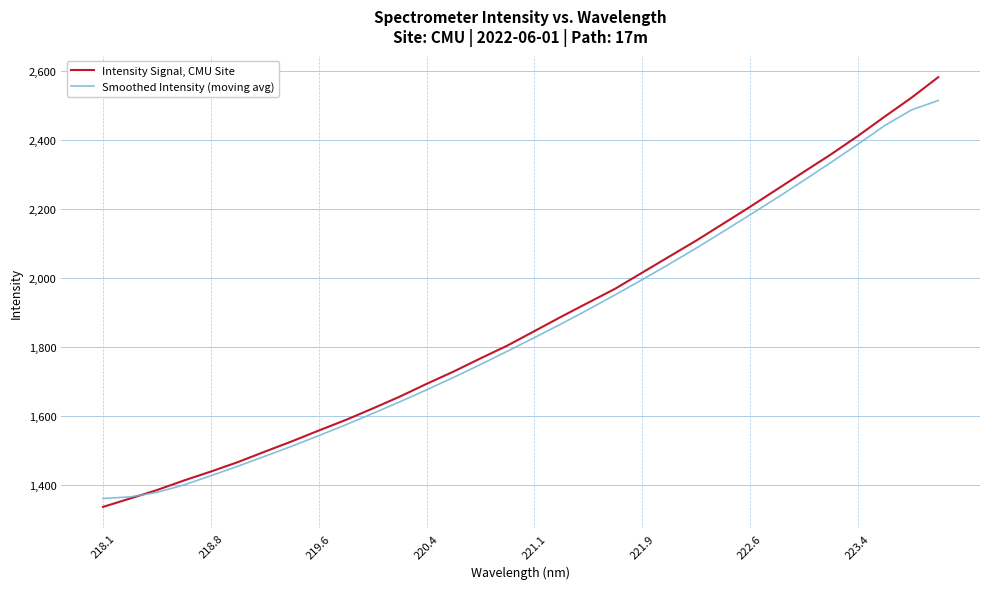

Which series has the largest range (max minus min)?

Intensity Signal, CMU Site